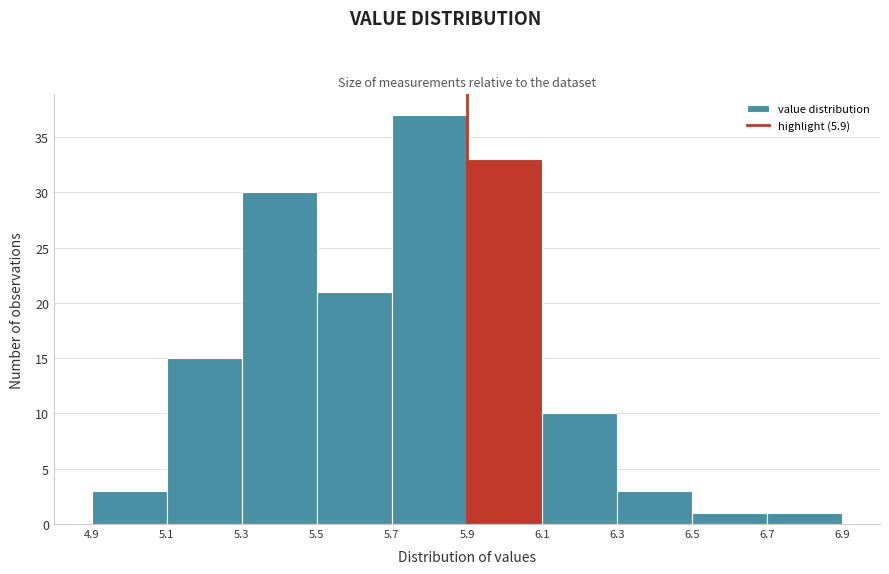

How tall is the bar that spans 6.7 to 6.9 on the x-axis? The values are not printed on the chart, so give them approximately, as read against the axis.

1